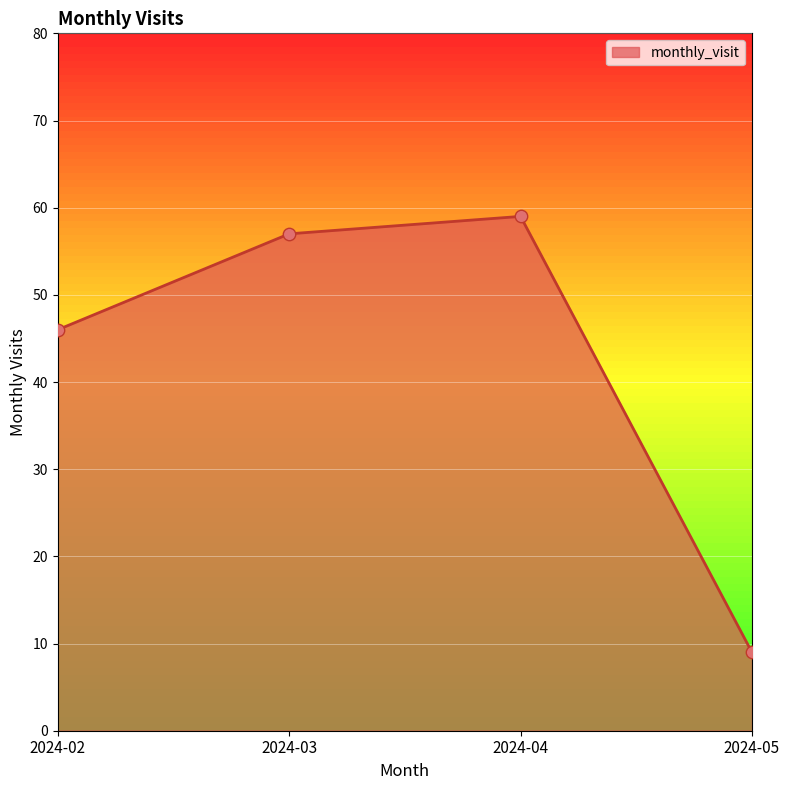

Between 2024-05 and 2024-04, which is larger?

2024-04